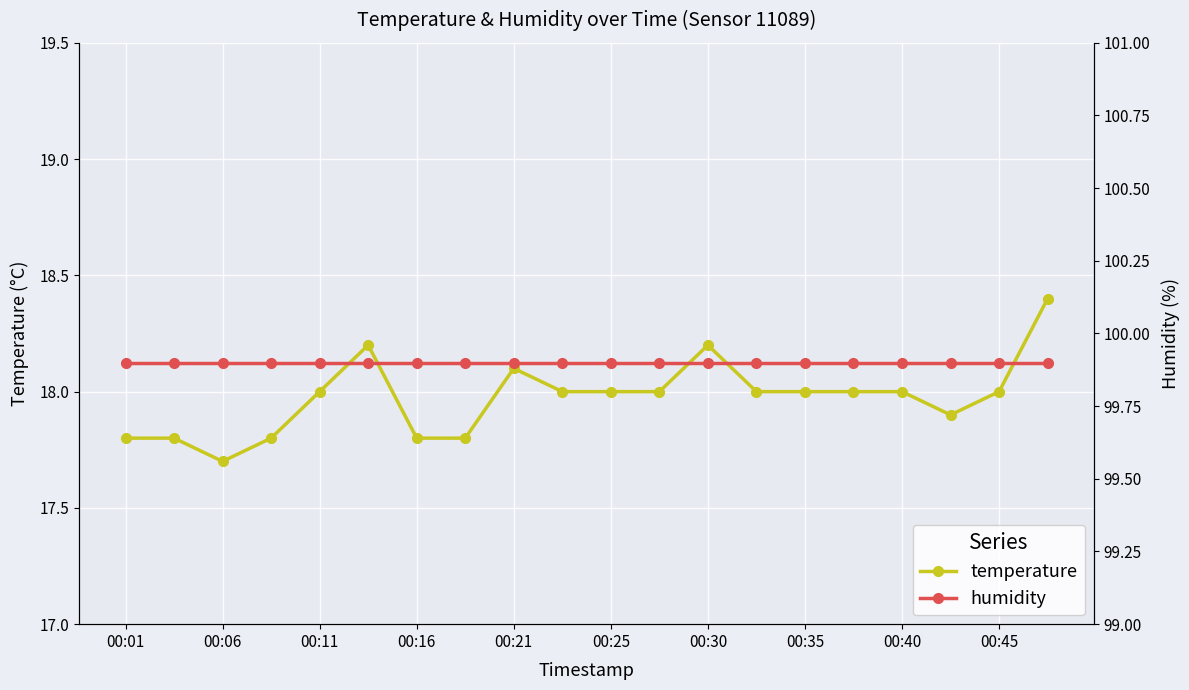

Which series has the largest total across all categories?

humidity